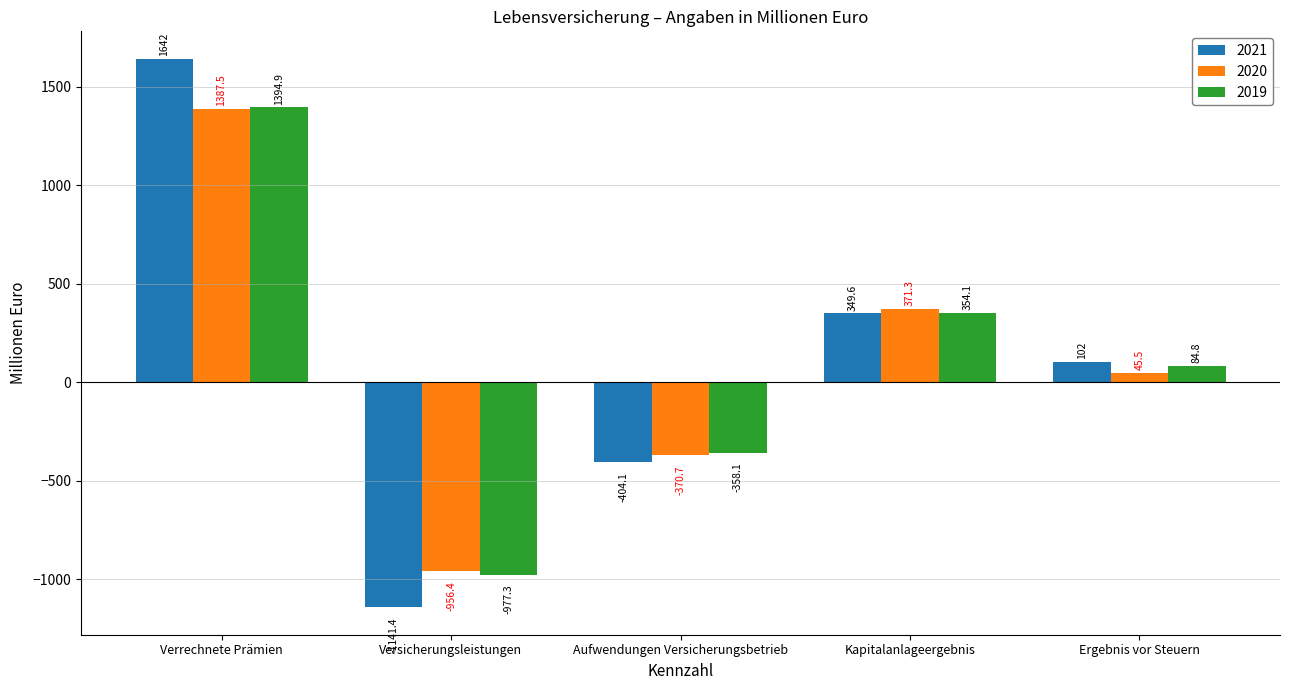

What is the minimum value shown in the chart?

-1141.4